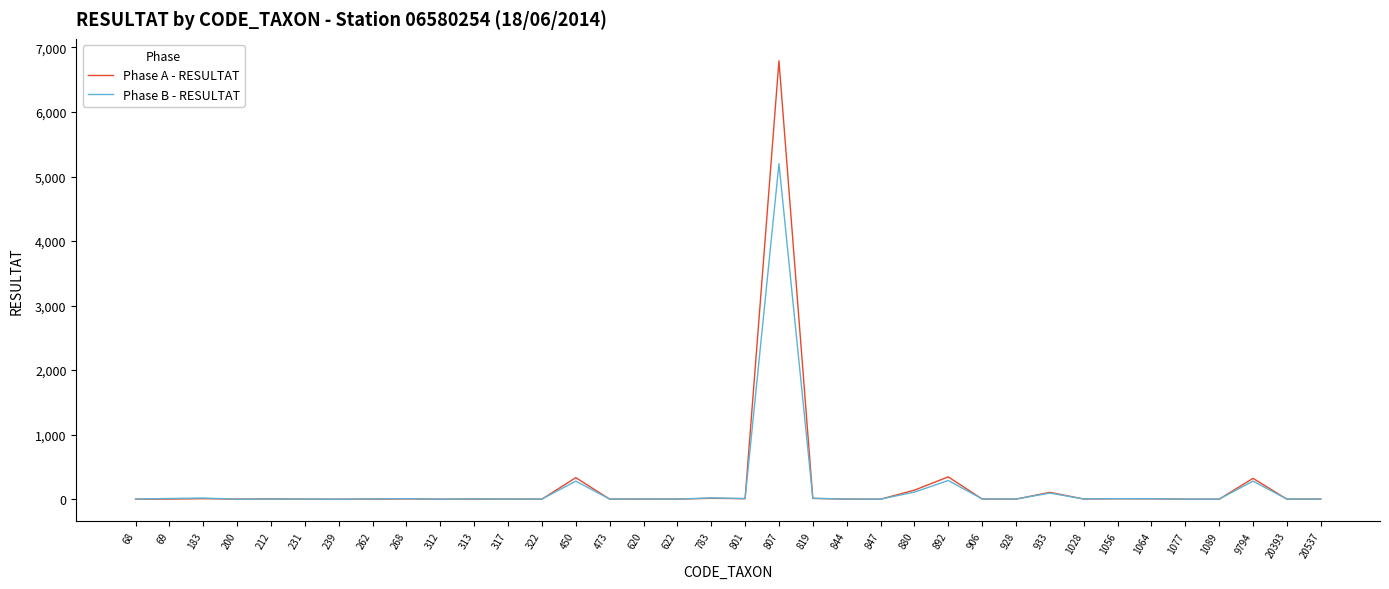

How many lines are shown in the chart?

2